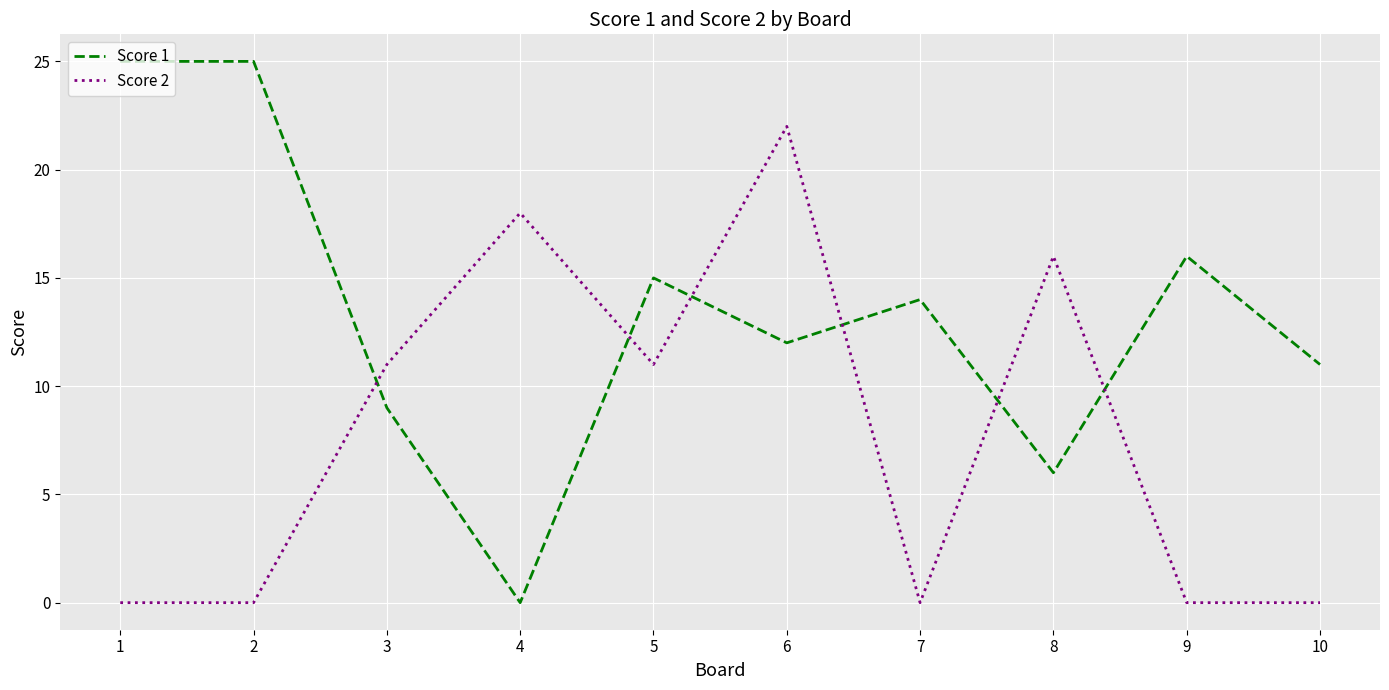

The value of Score 2 at 10 is 0. True or false?

True